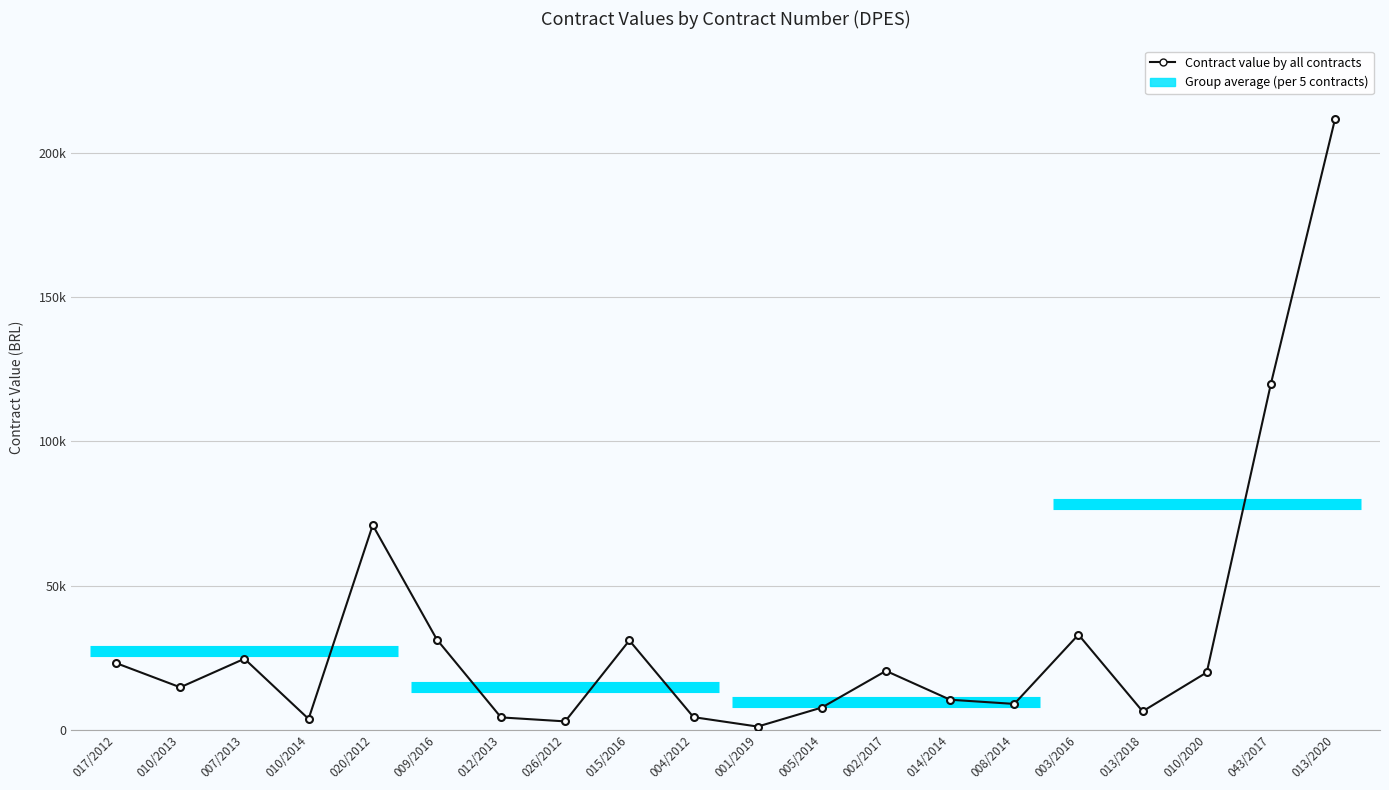

What is the label of the 14th point from the left?

014/2014